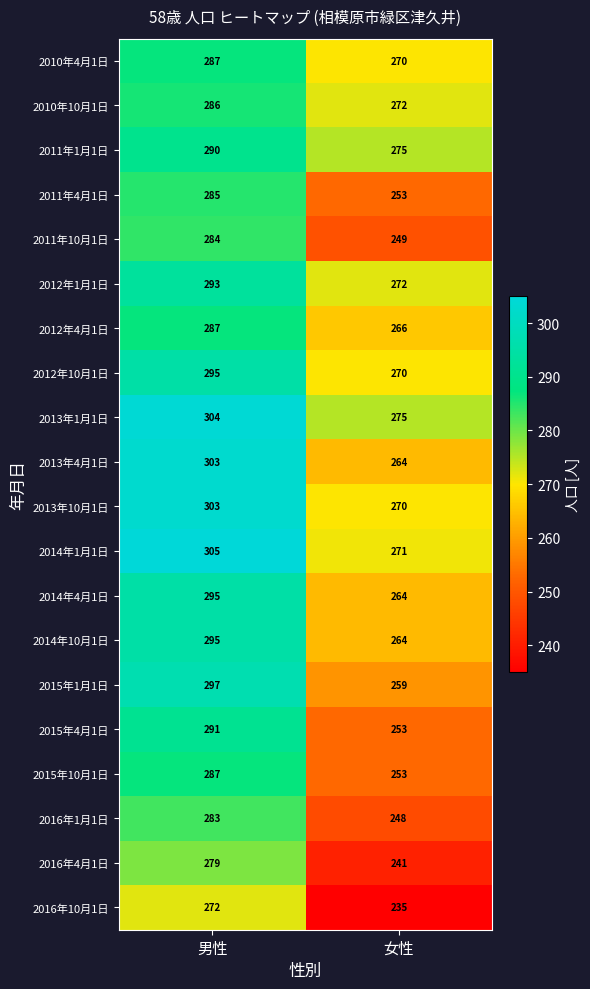

True or false: 2012年4月1日 has a value of 73 at 女性.

False